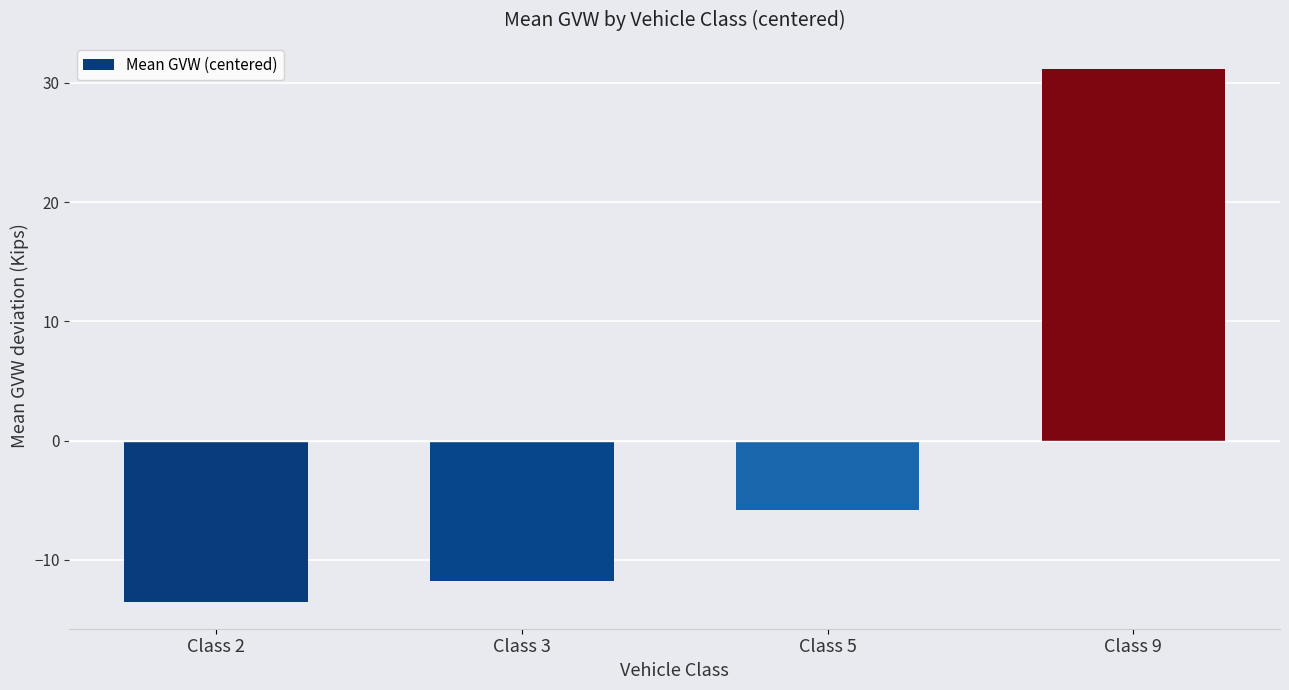

Count the number of data series in this chart.

1